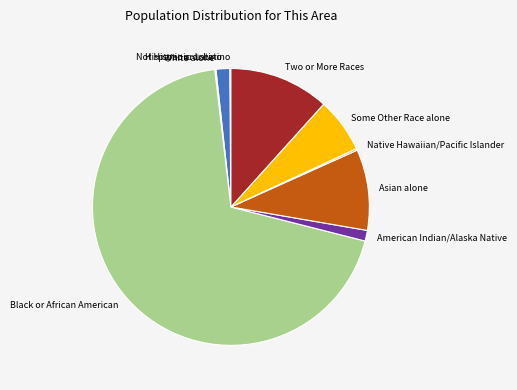

Which slice represents more than half of the pie?

Black or African American